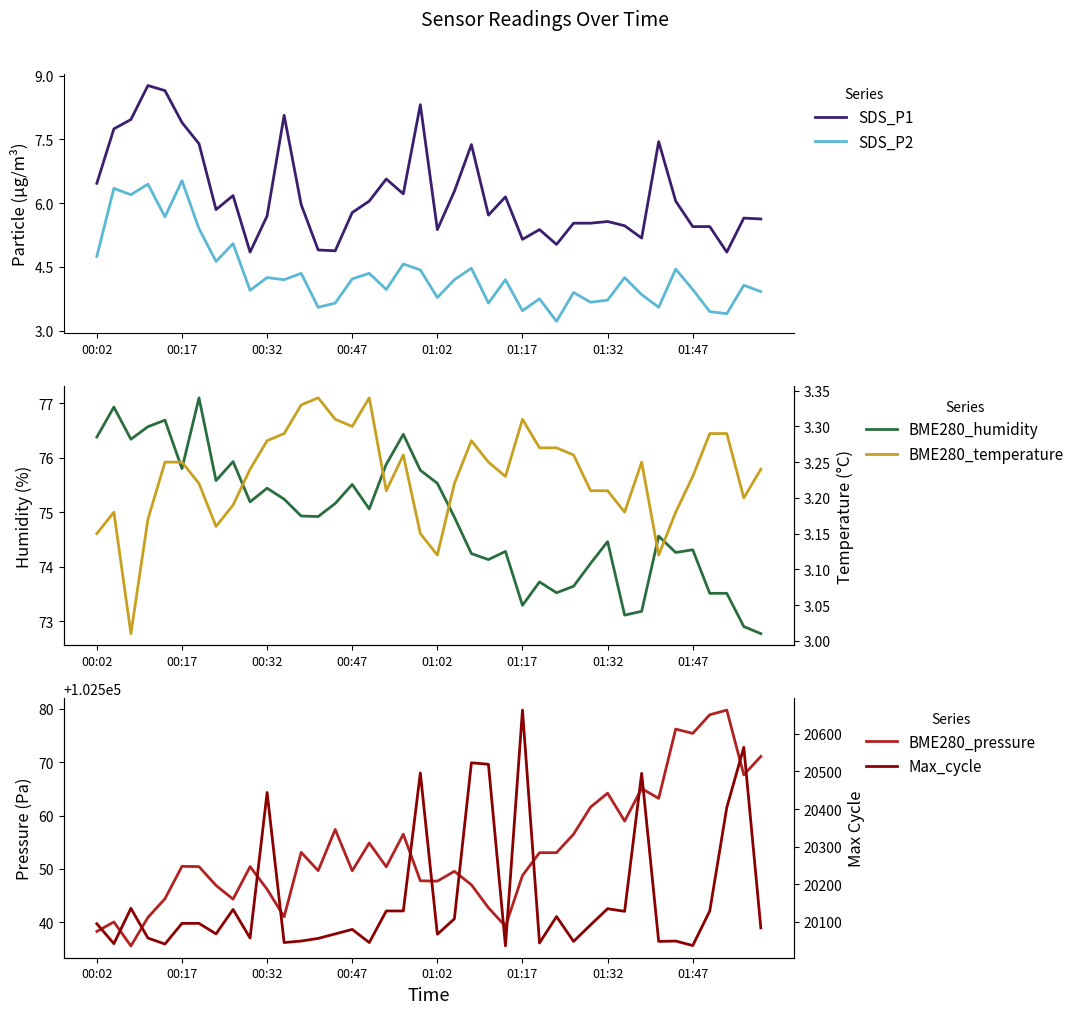

Between which two adjacent categories do BME280_temperature and SDS_P2 first intersect?

26 and 27